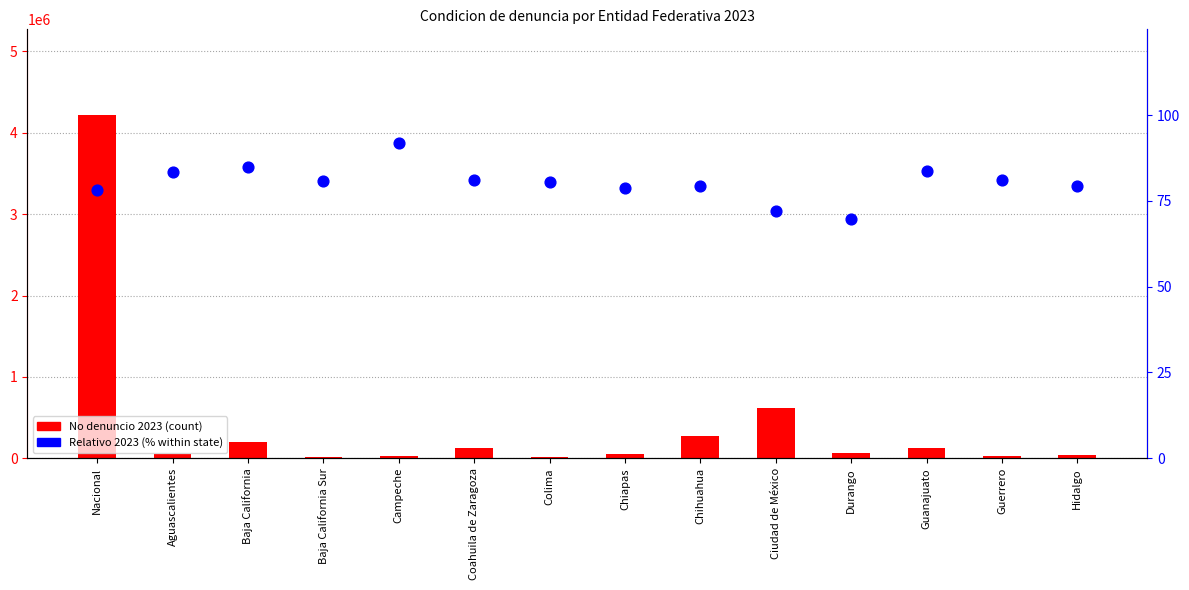

At how many categories does at least one series exceed 3654858?

1